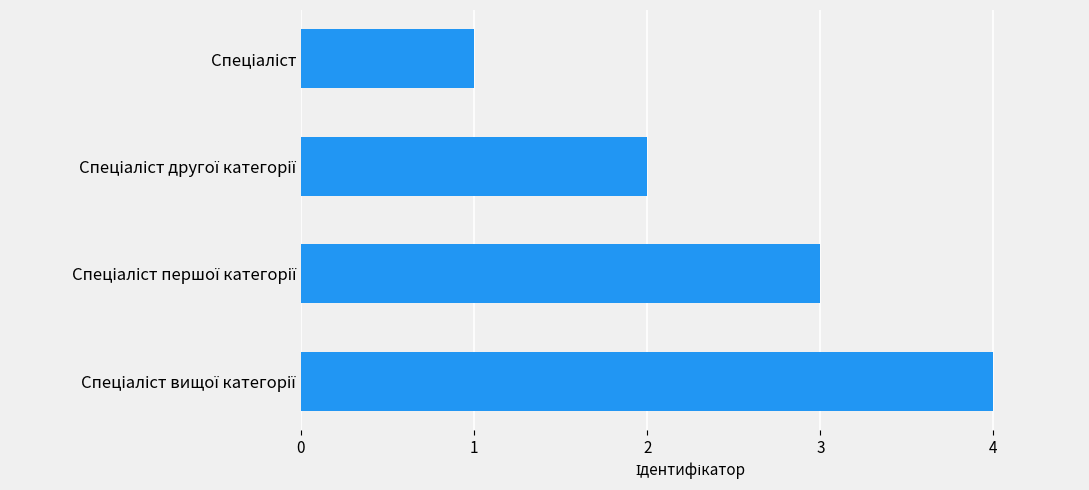

What is the sum of all values?

10